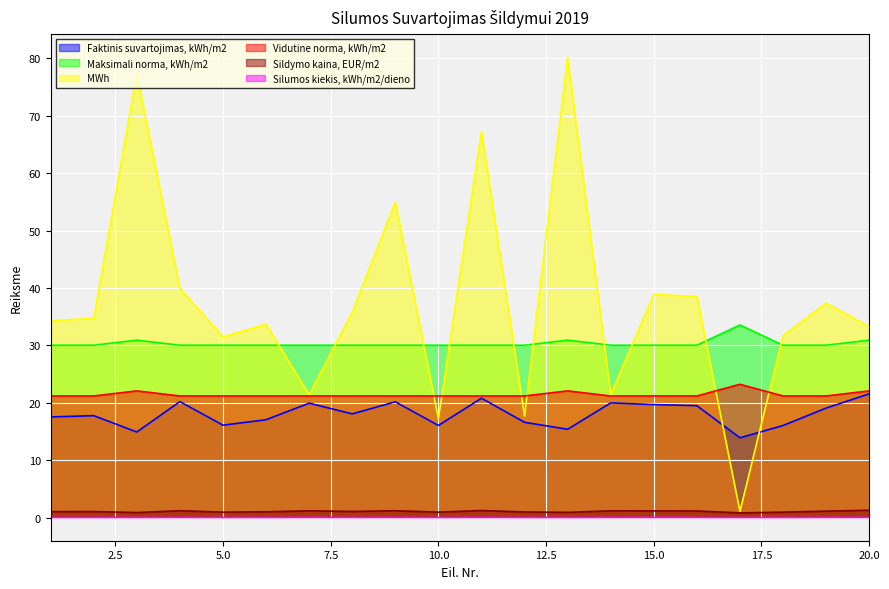

Which series has the widest spread of values?

MWh